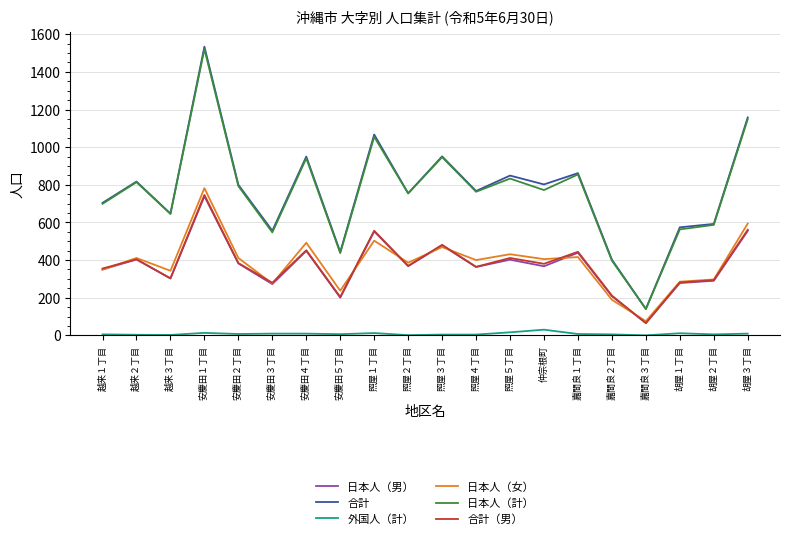

Does the chart display data point markers on the line(s)?

No